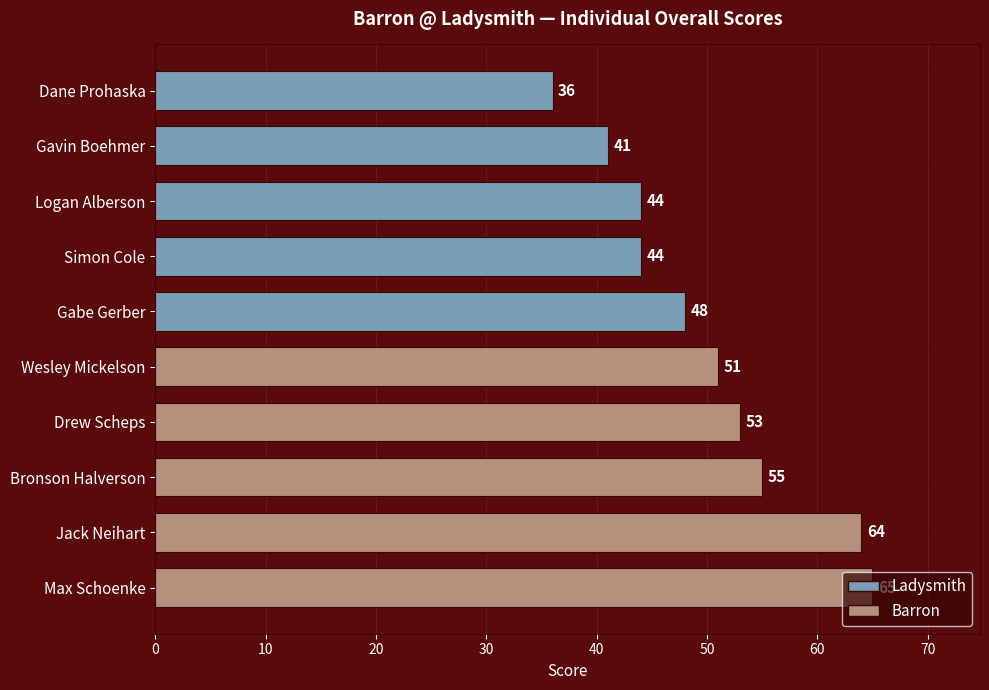

The value at Jack Neihart is 64. True or false?

True